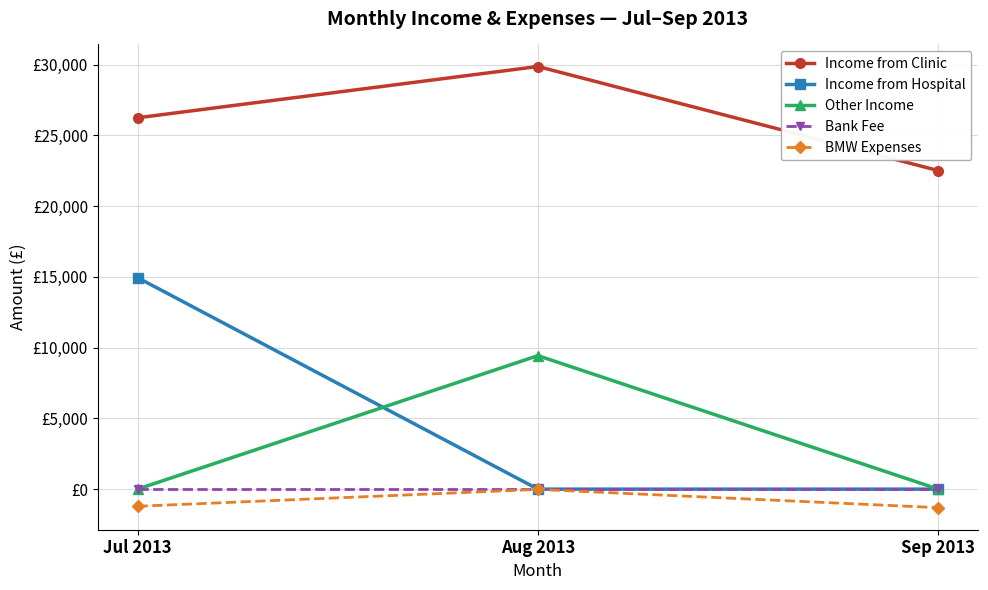

What is the sum of the Income from Clinic values at Aug 2013 and Jul 2013?

56115.9